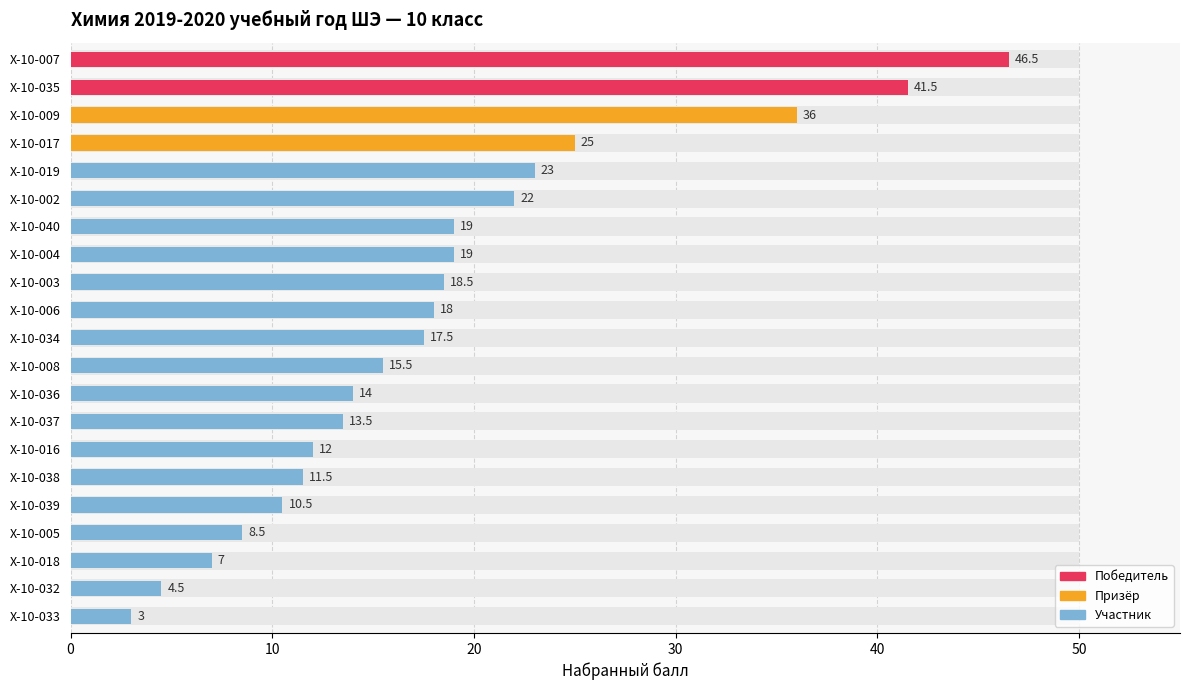

The value at Х-10-017 is 25.0. True or false?

True